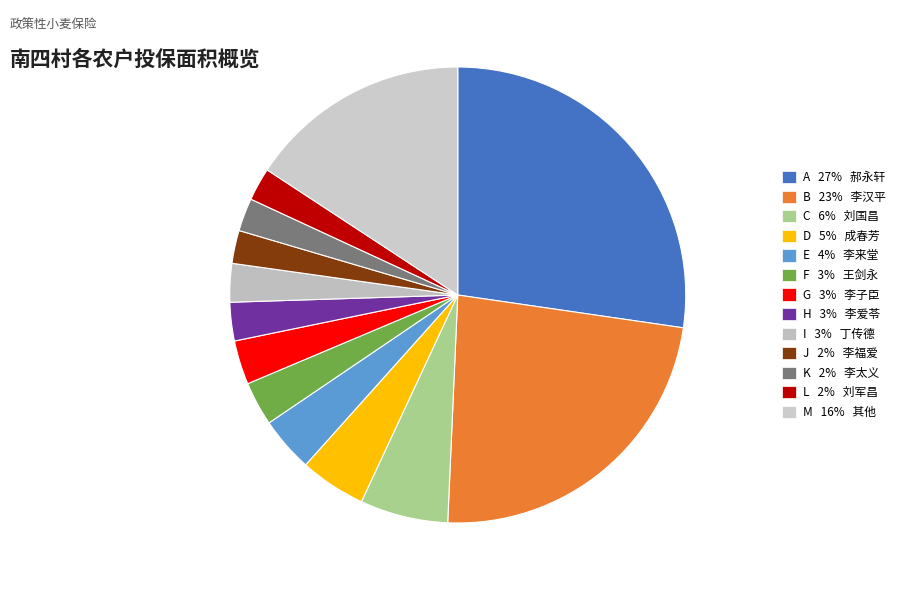

How many segments does this pie chart have?

13